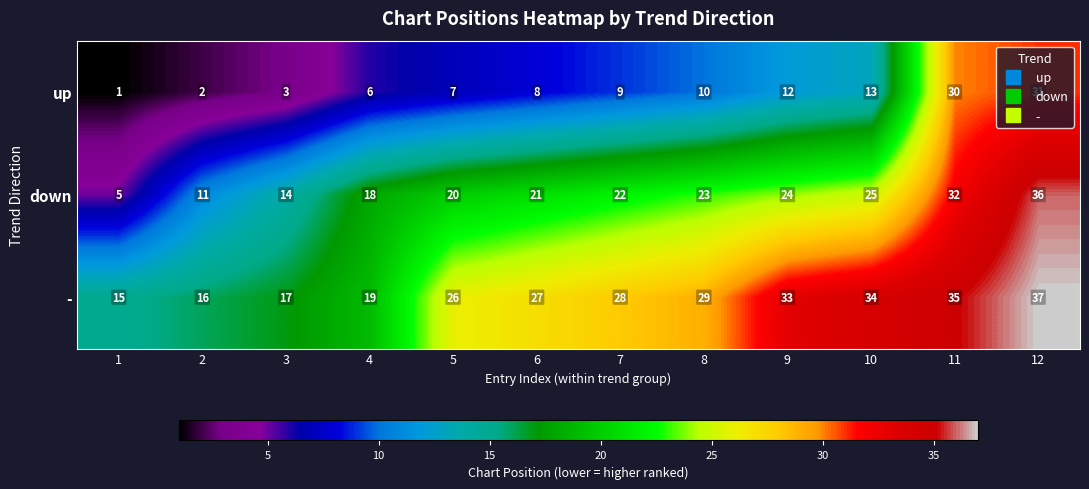

At 8, list the series in order from smallest to largest.

up, down, -